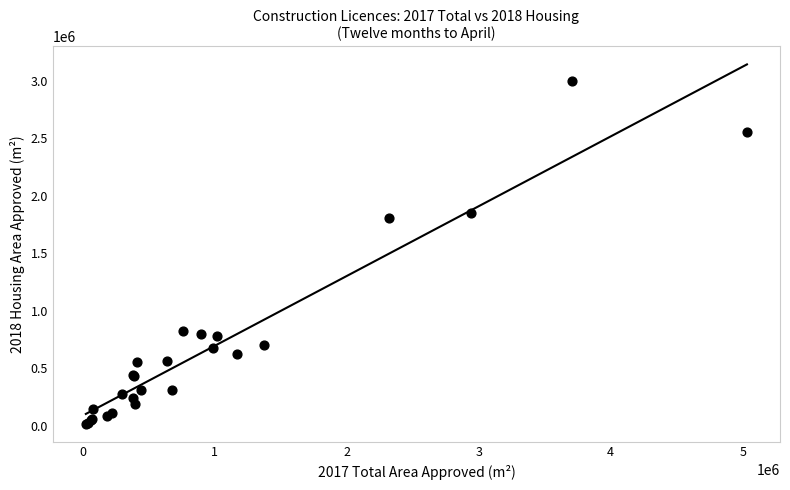

What Y value in the scatter plot is closest to 1509703?

1807736